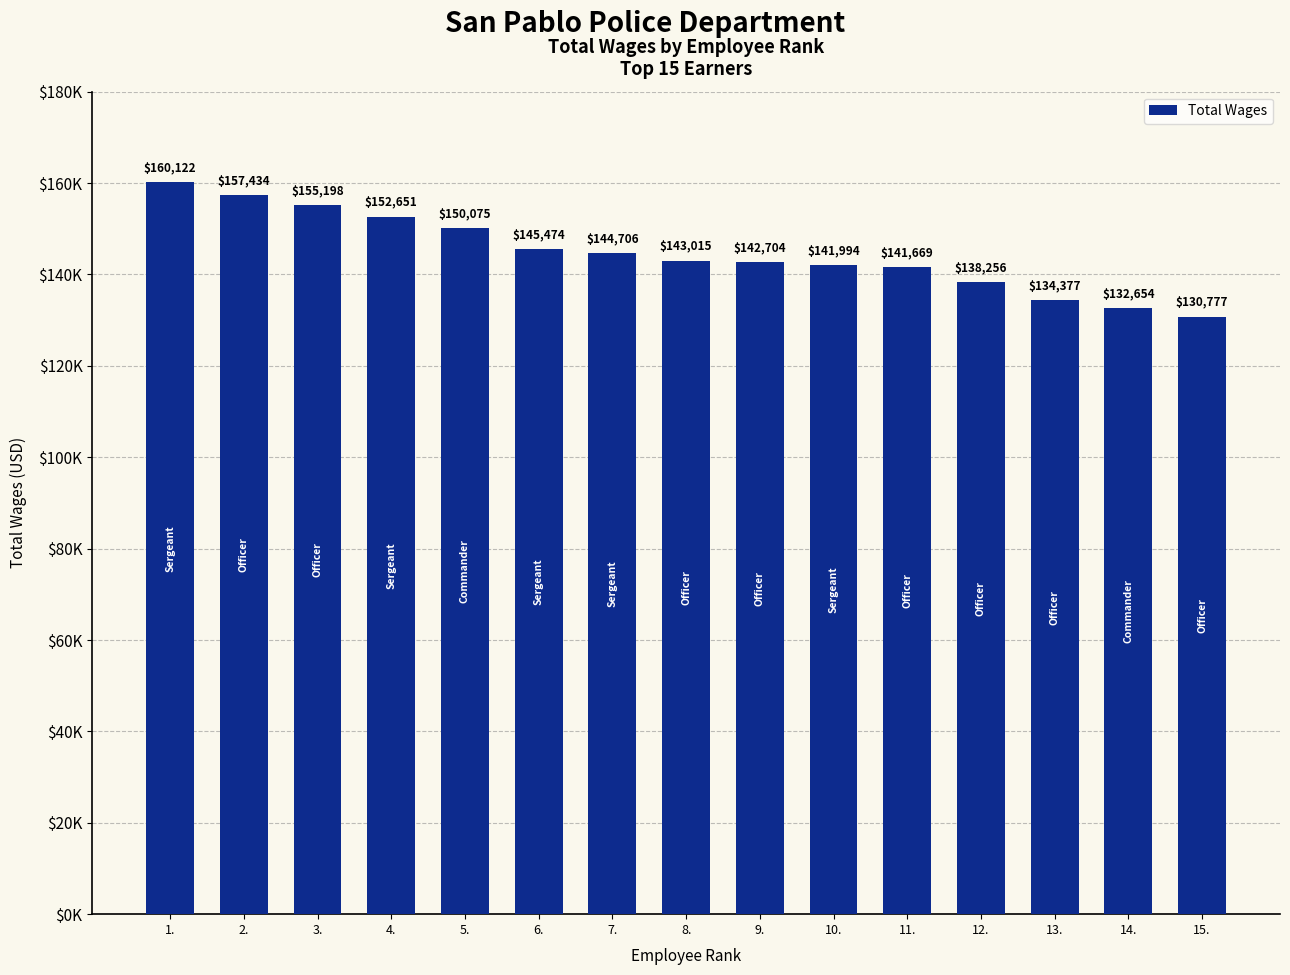

What is the label of the 14th bar from the right?

2.